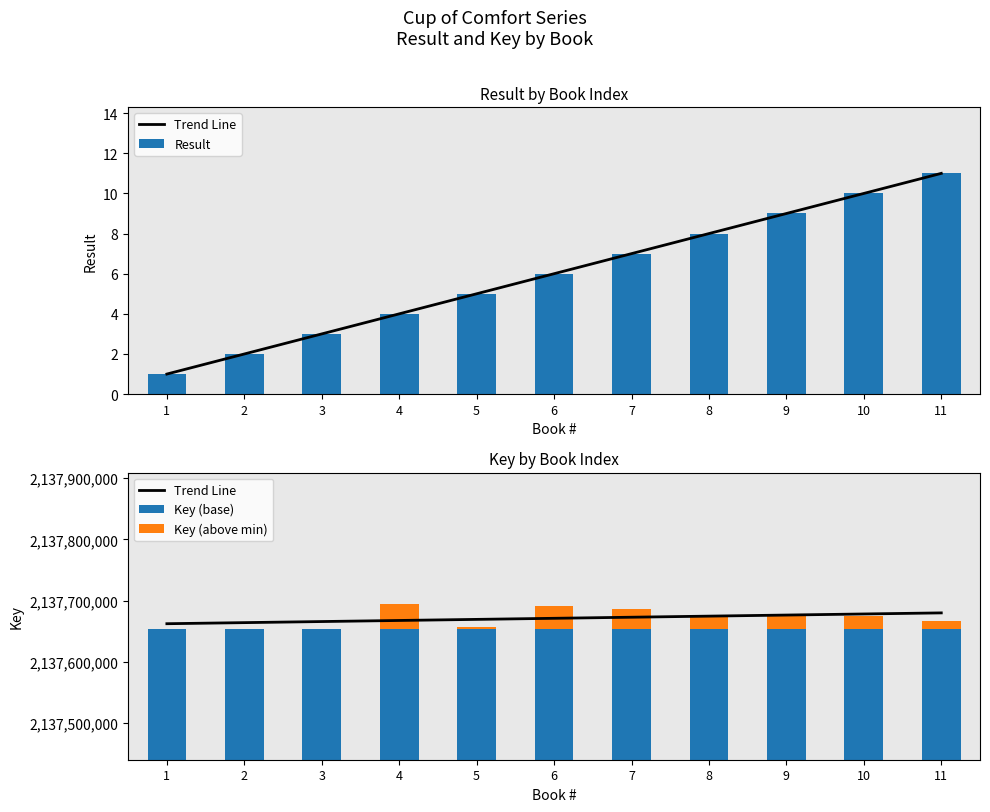

What is the total value across all series at 1?

4275316114.3